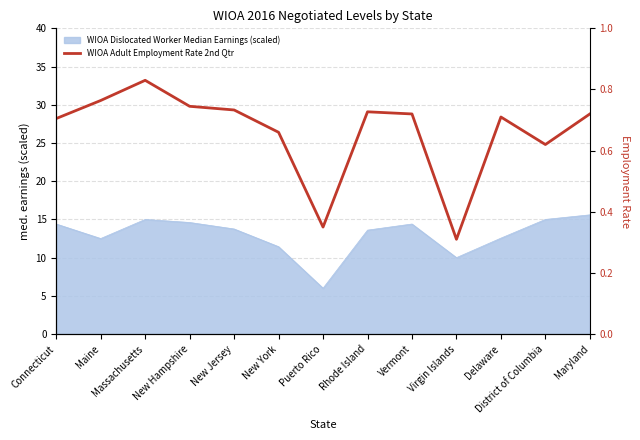

What is the greatest value displayed?

0.8